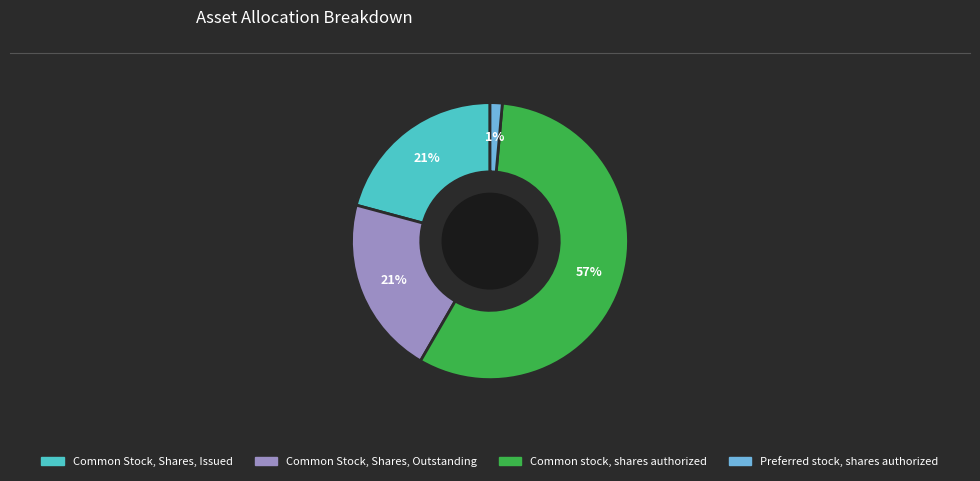

True or false: Common Stock, Shares, Outstanding accounts for 8% of the total.

False